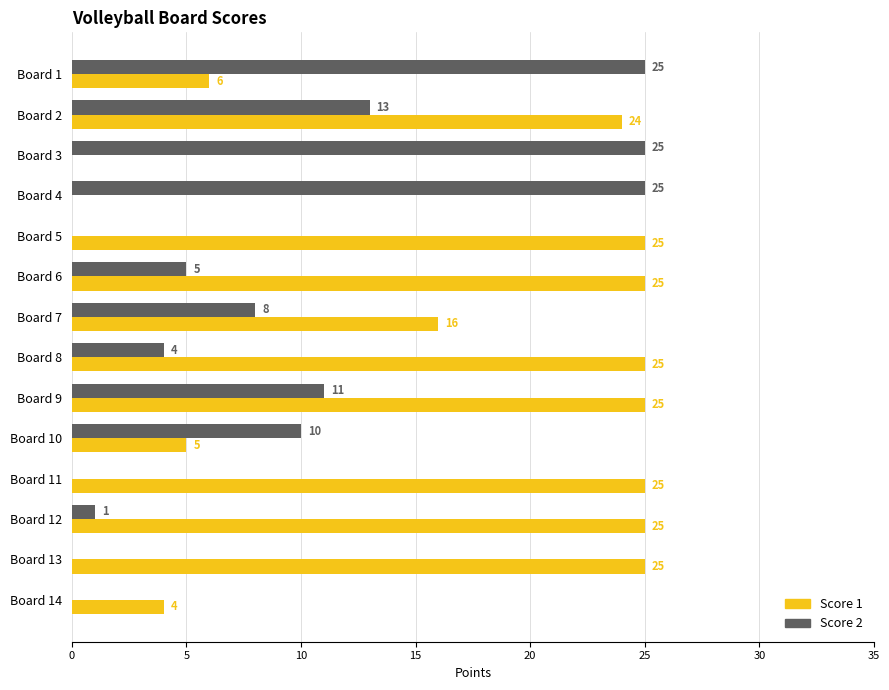

Is it true that Score 1 equals 10 at Board 1?

False